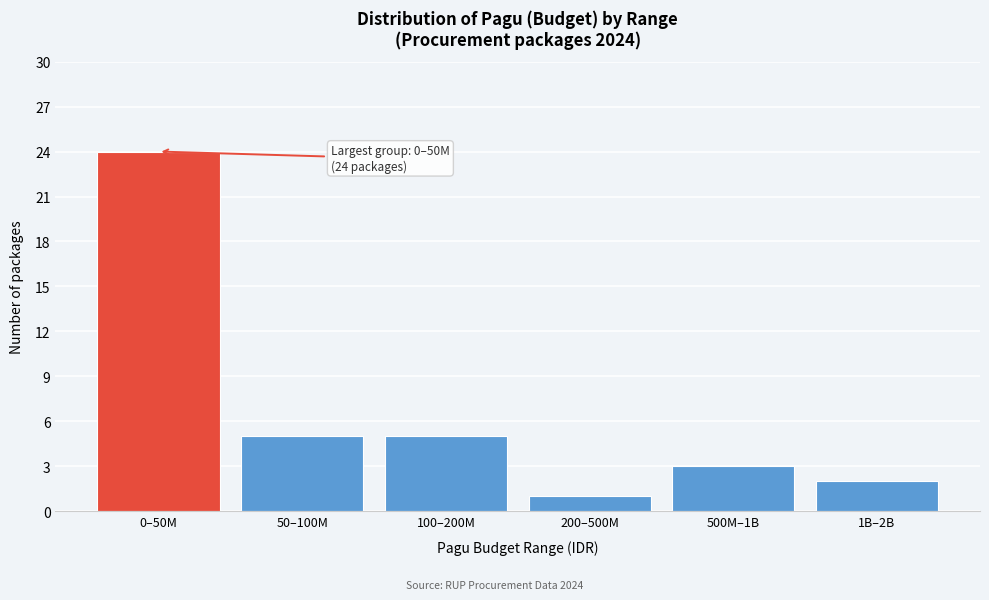

Reading left to right, transcribe all the data shown in this chart.

24	5	5	1	3	2